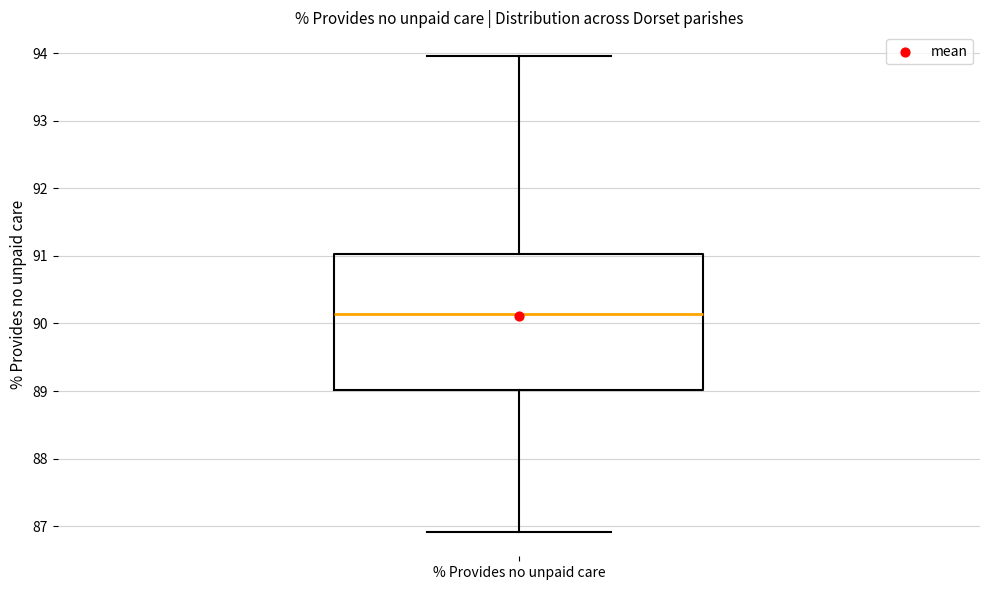

Where does the upper whisker of the box for % Provides no unpaid care end on the y-axis? The values are not printed on the chart, so give them approximately, as read against the axis.

94.0